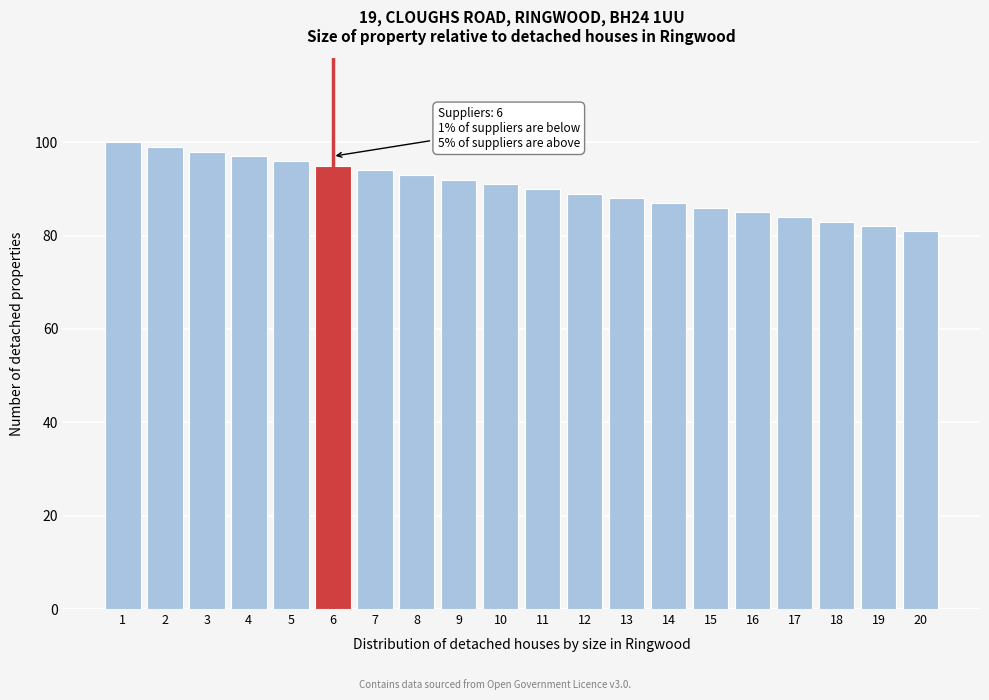

Reading left to right, extract all data points from this chart.

100	99	98	97	96	95	94	93	92	91	90	89	88	87	86	85	84	83	82	81